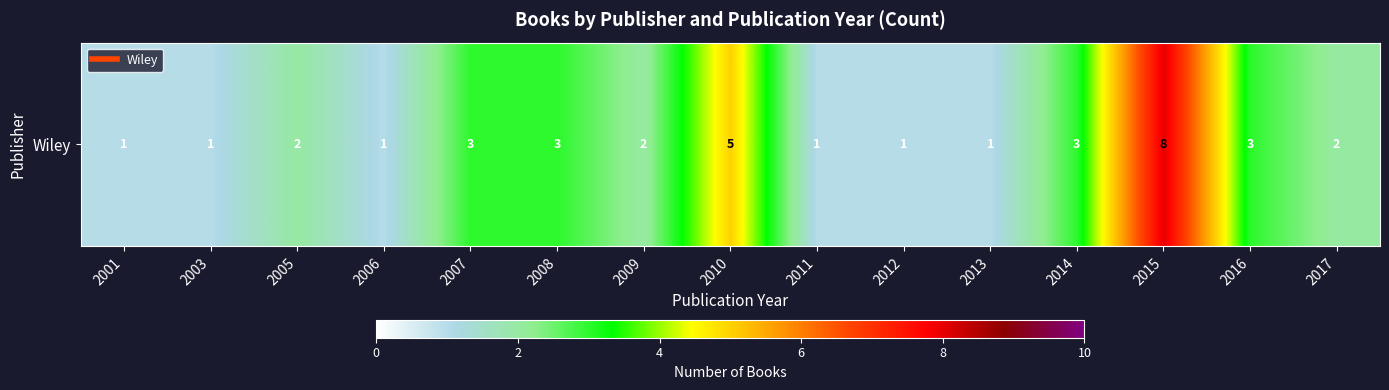

How many distinct data groups are displayed?

1